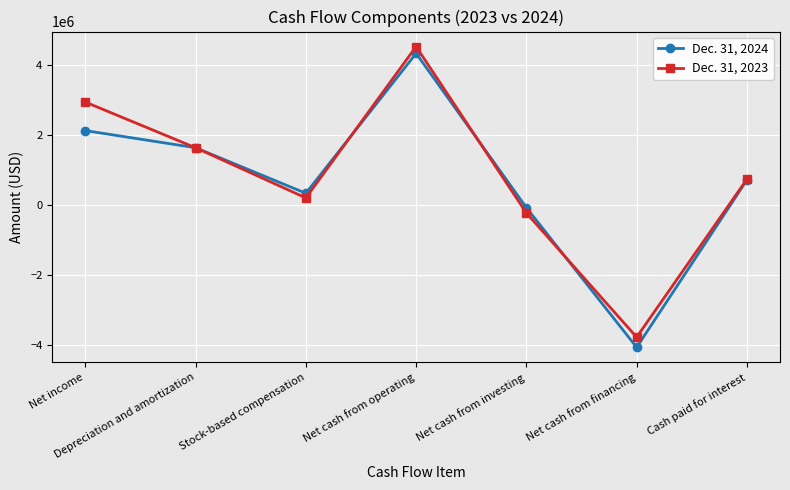

True or false: Dec. 31, 2023 has a value of -5903601 at Net cash from financing.

False